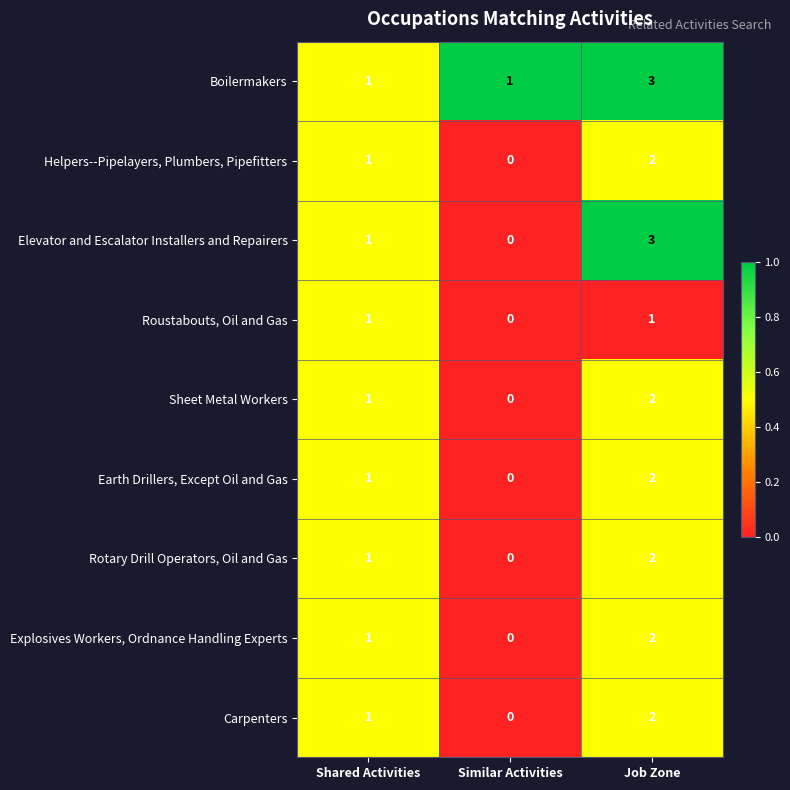

List the labels in order of Rotary Drill Operators, Oil and Gas value, largest first.

Job Zone, Shared Activities, Similar Activities